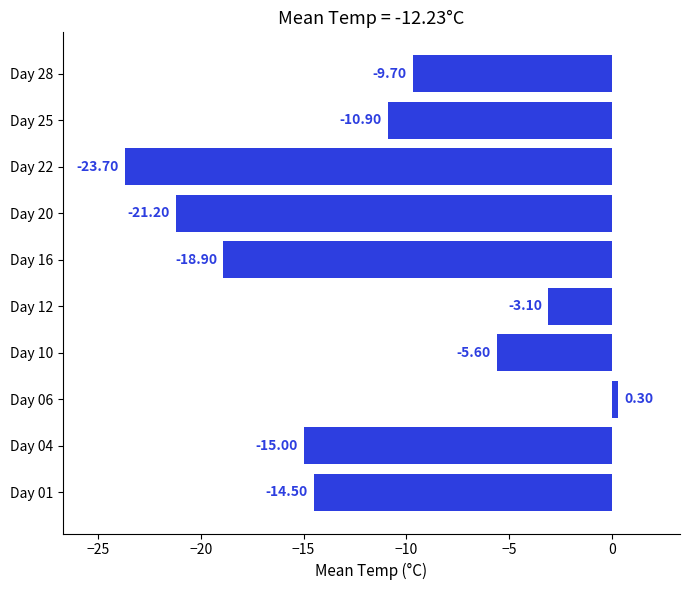

List the labels in order of value, largest first.

Day 06, Day 12, Day 10, Day 28, Day 25, Day 01, Day 04, Day 16, Day 20, Day 22